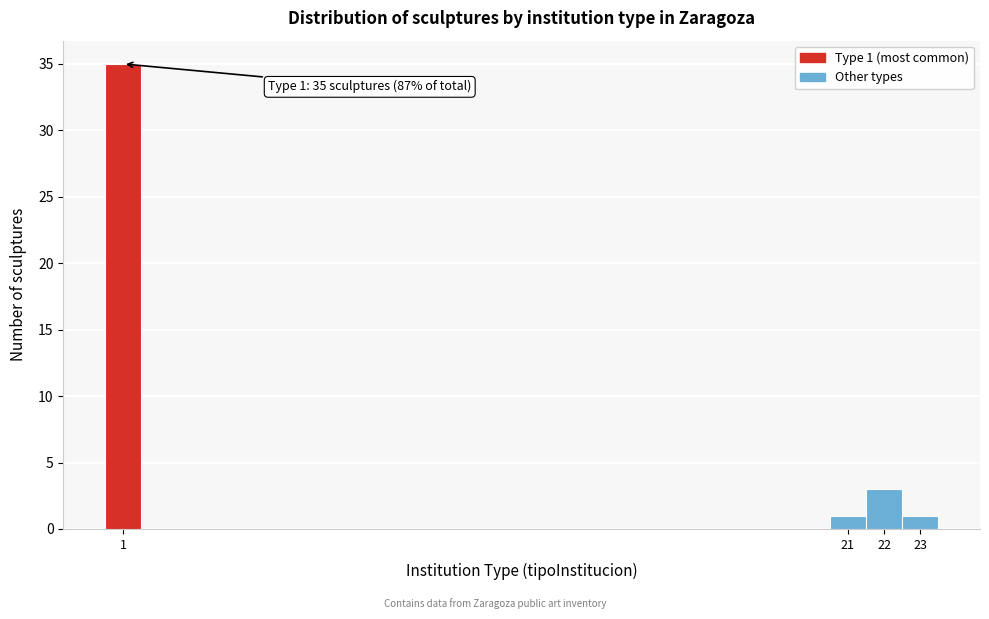

Over which range of the x-axis is the bar tallest?

0.5 to 1.5